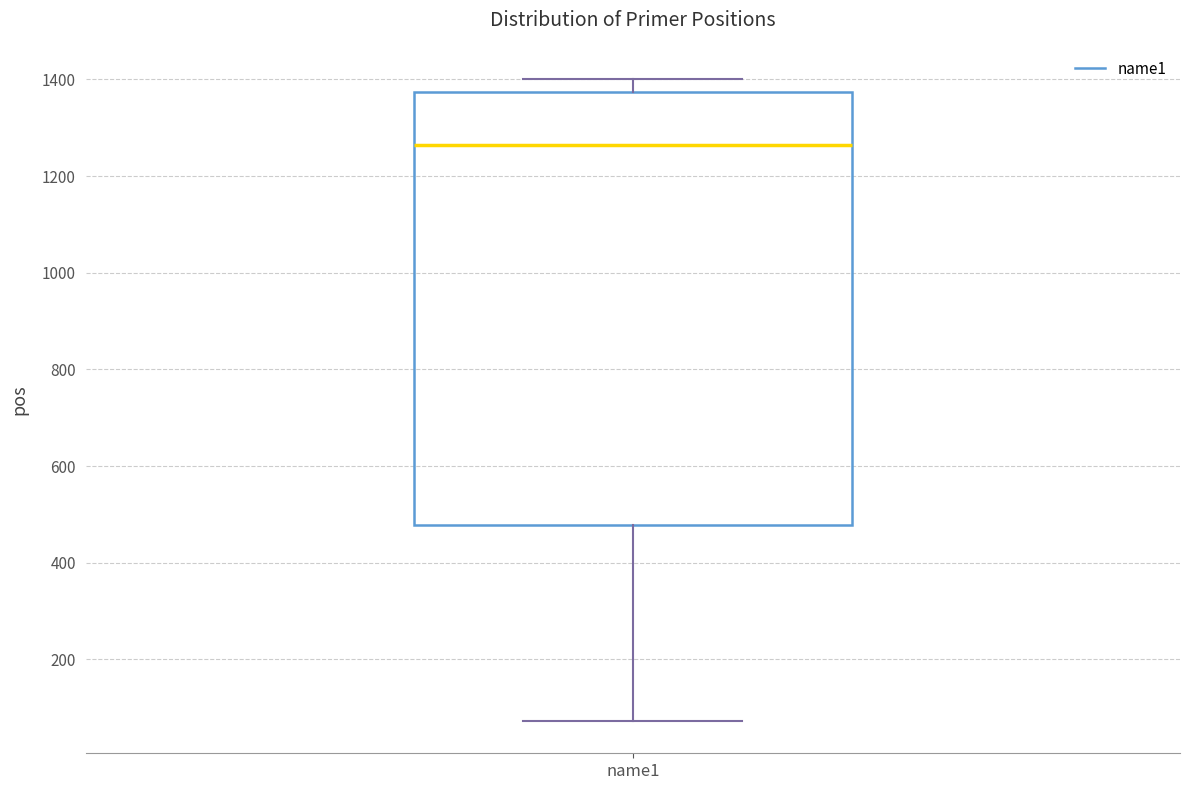

Read this box plot against the y-axis: the position of the median line, the range covered by the box, and the ends of both whiskers. The values are not printed on the chart, so give them approximately, as read against the axis.

median 1260, box 480 to 1380, whiskers 80 to 1400